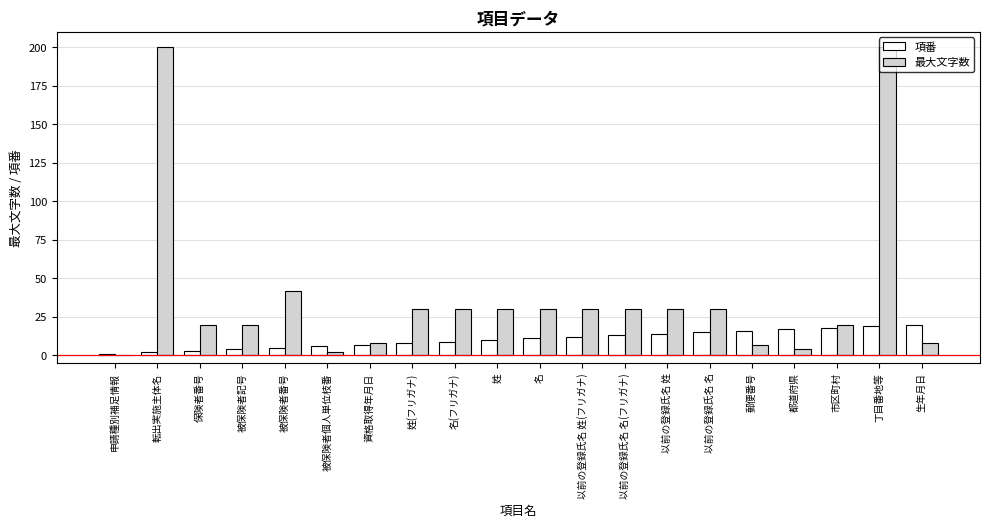

Which series has the largest total across all categories?

最大文字数